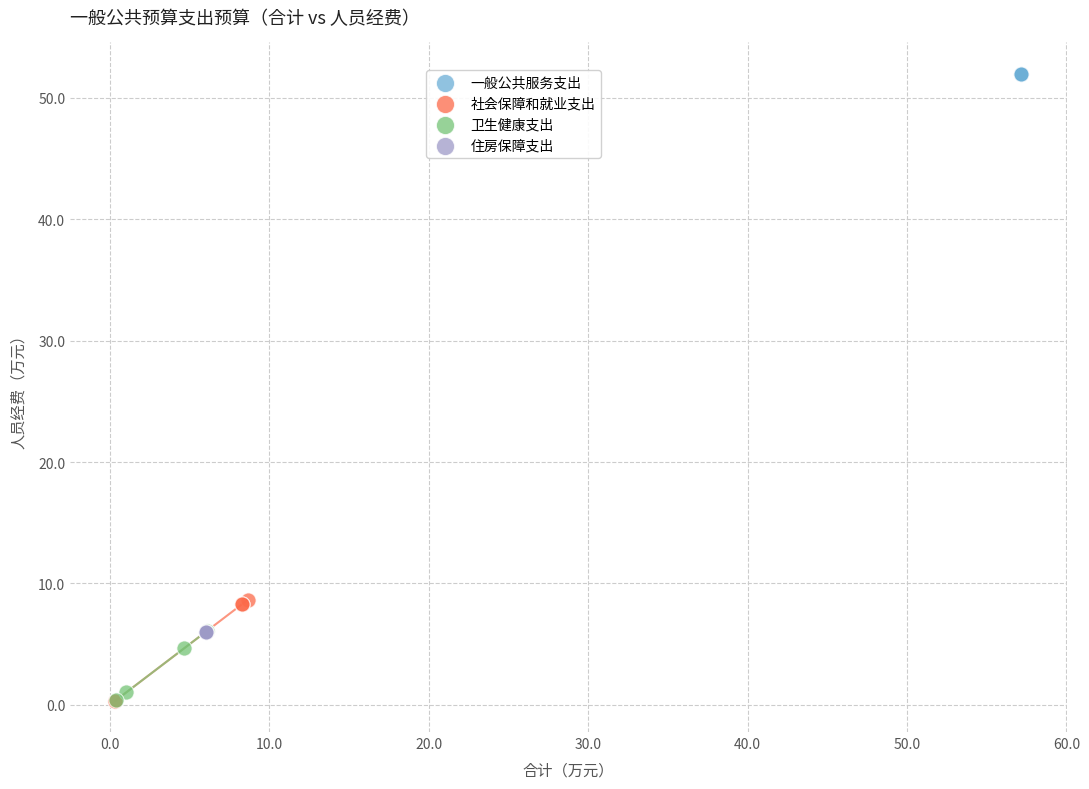

Which series reaches the maximum Y coordinate?

一般公共服务支出